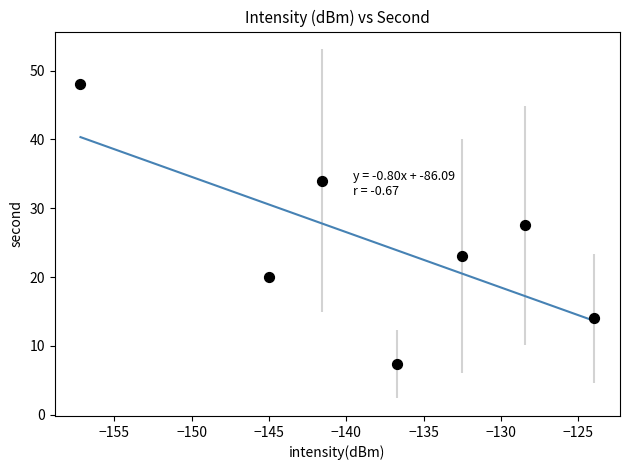

What is the range of Y values (max minus min)?

40.7